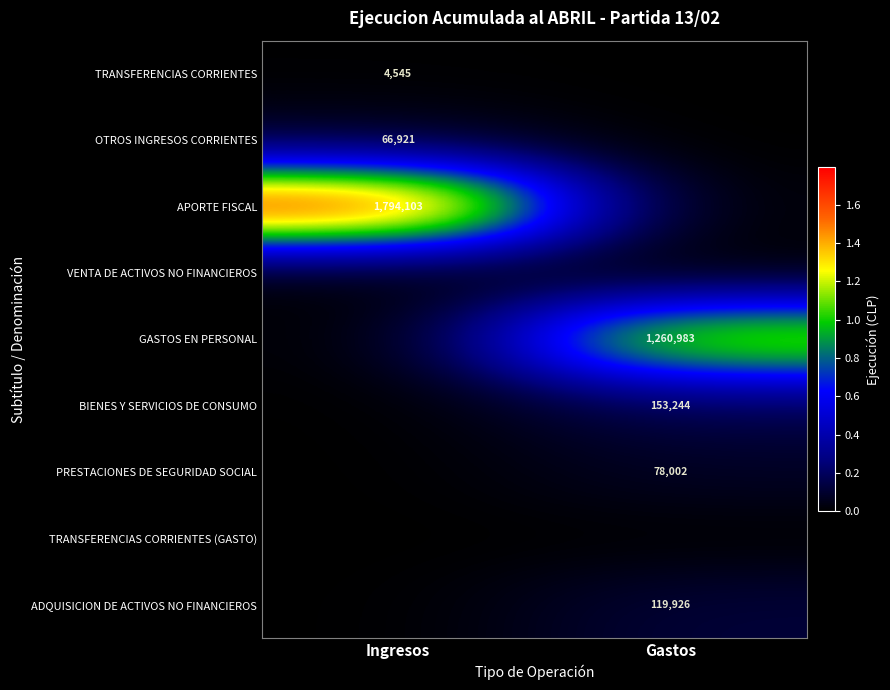

What is the total value across all series at Gastos?

1612155